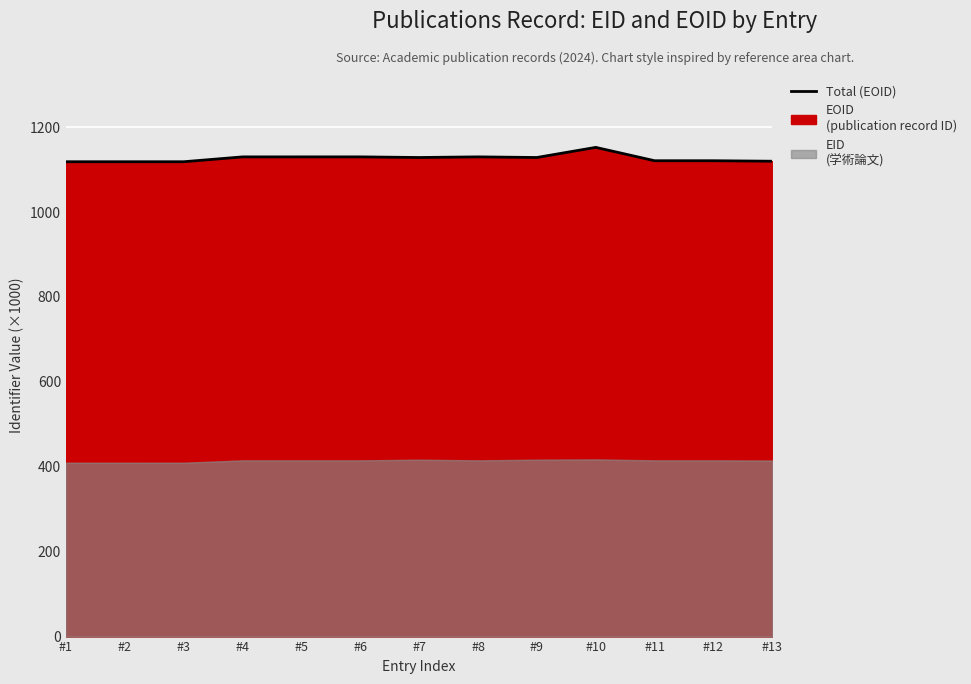

True or false: the data shows 398.7 at #7.

False